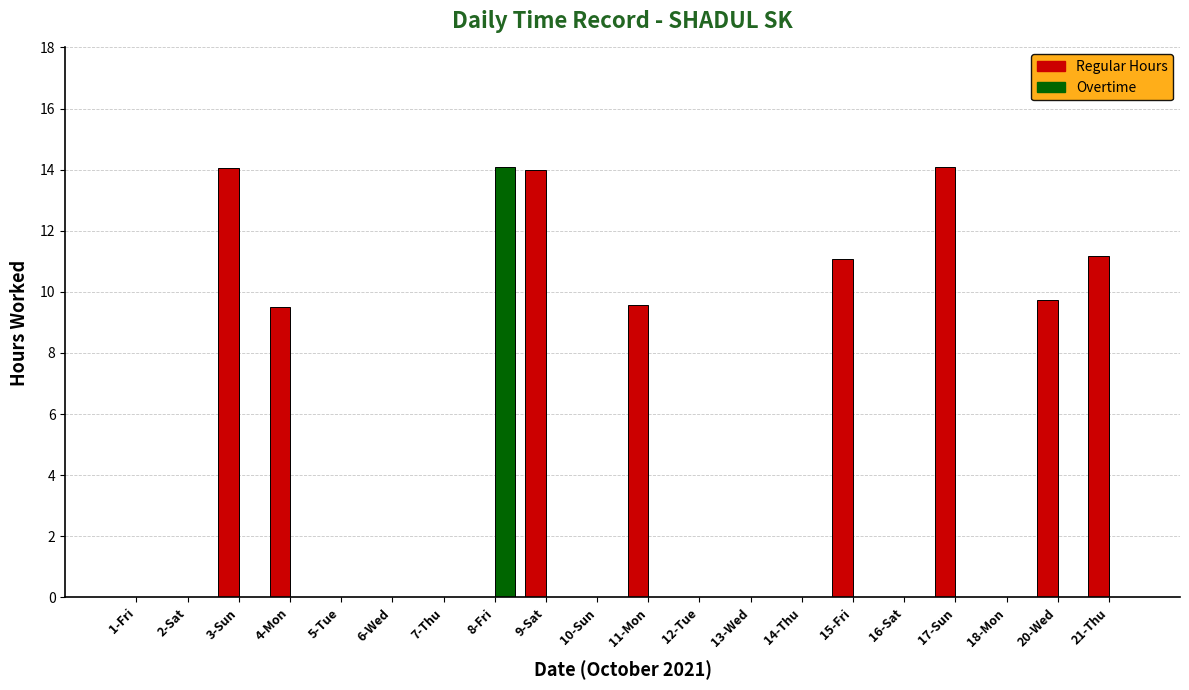

What is the difference between the Overtime values at 8-Fri and 12-Tue?

14.1